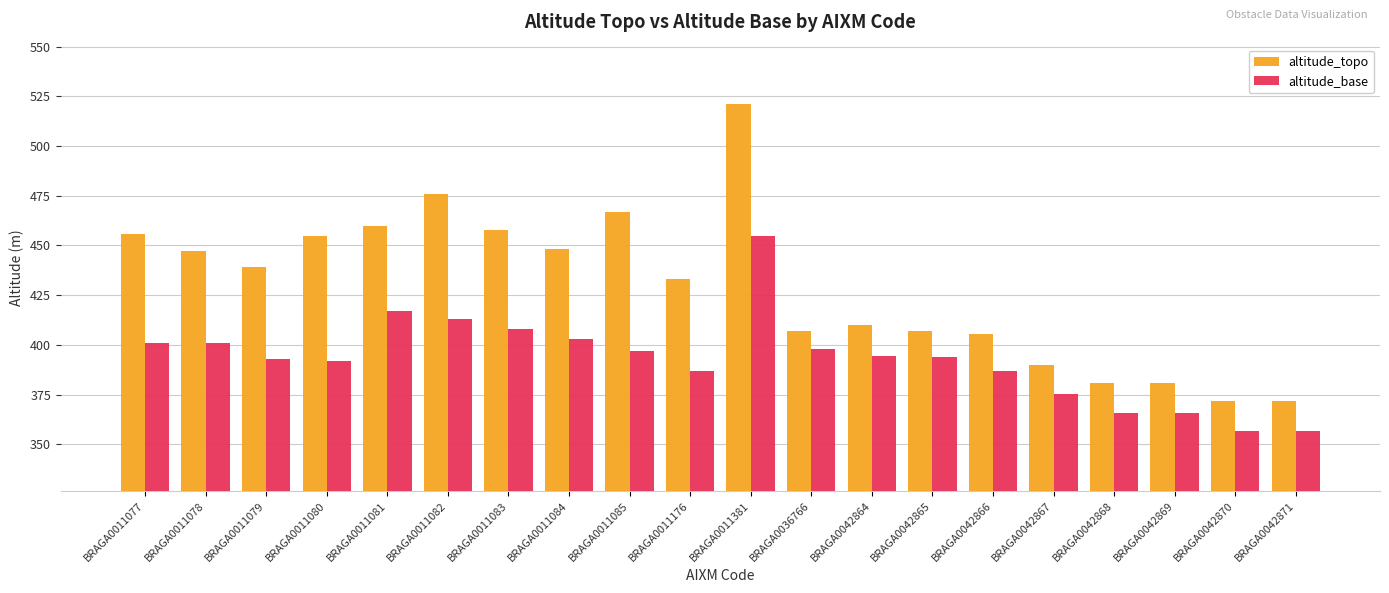

At which category is the sum across all series the highest?

BRAGA0011381